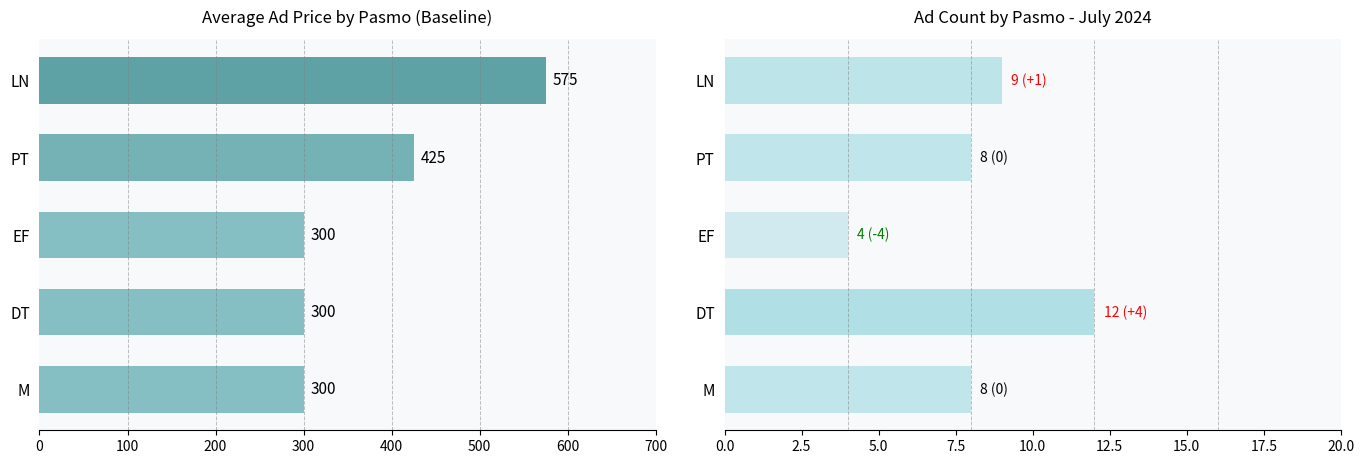

Reading left to right, extract all data points from this chart.

avg_cena: 300	300	300	425	575
count: 8	12	4	8	9